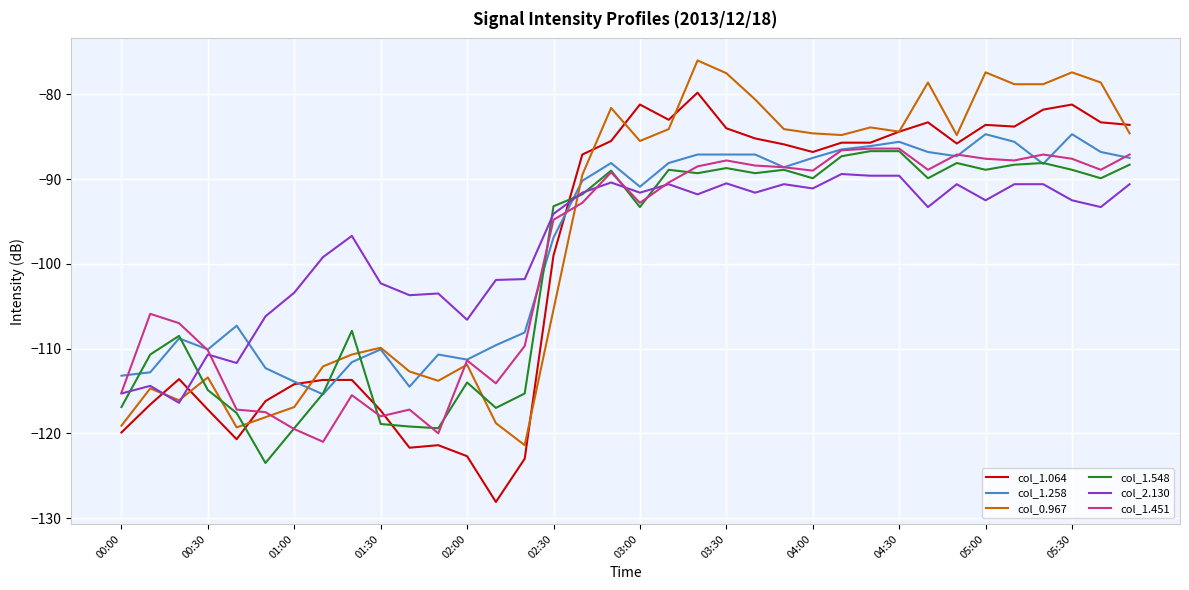

Does the chart have visible grid lines?

Yes